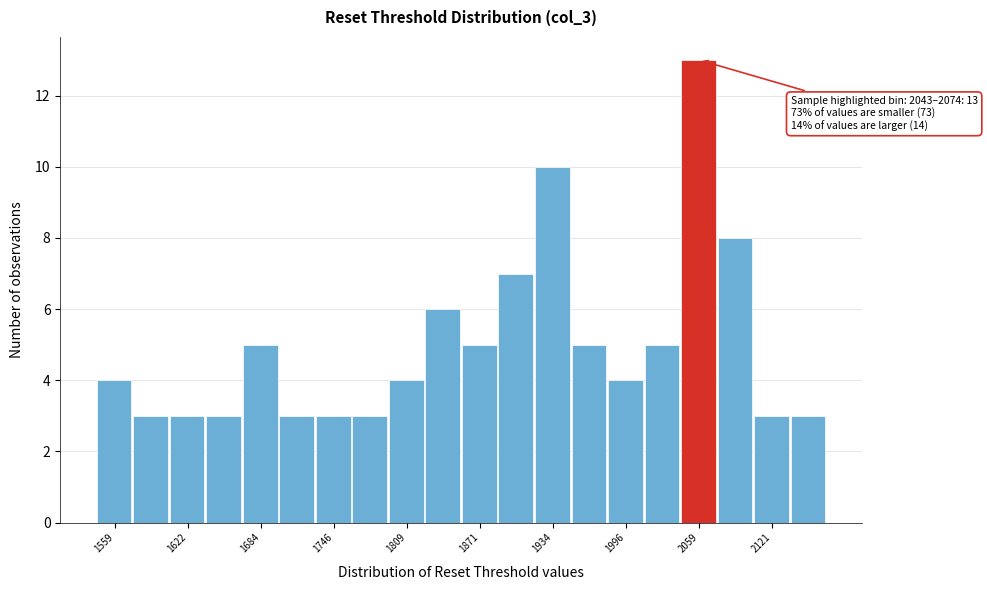

Read against the x-axis, roughly where is the centre of the tallest bar?

2060